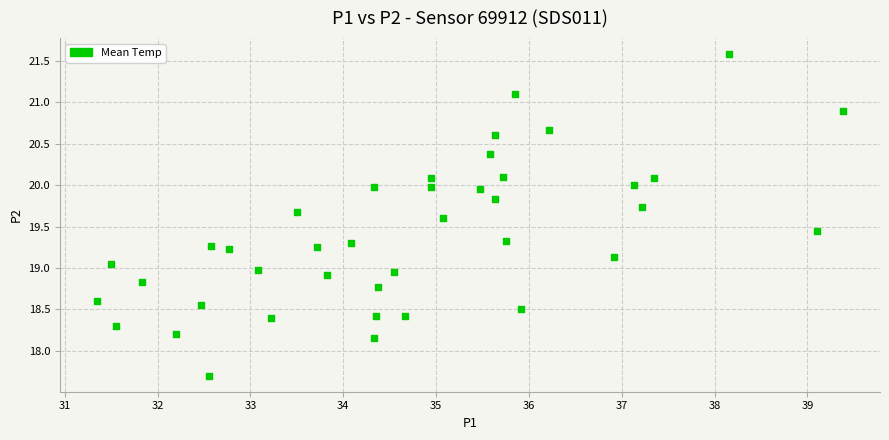

What is the range of Y values (max minus min)?

3.9